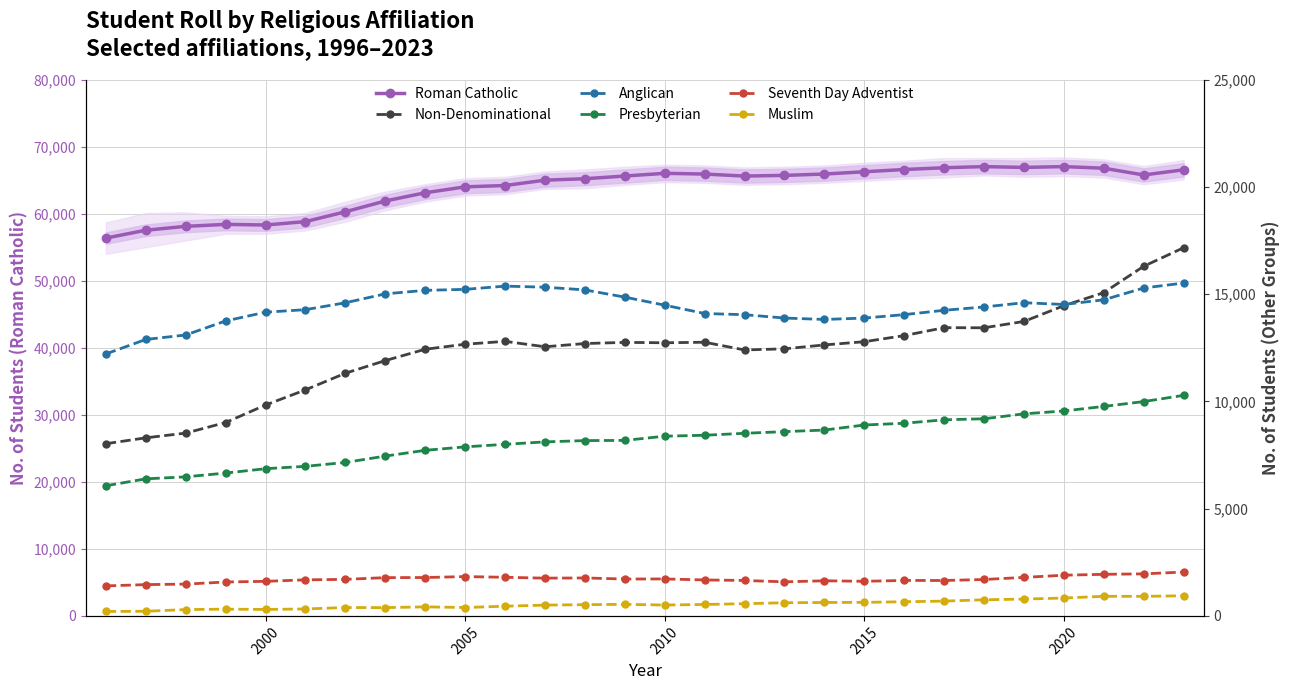

The value of Presbyterian at 22 is 14235. True or false?

False